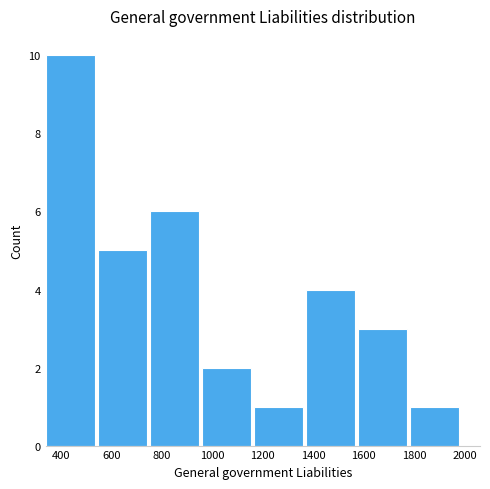

Reading left to right, transcribe this chart: for each bar, give the range it covers on the x-axis and its height. Neither the bar edges nor the heights are printed on the chart, so give them approximately, as read against the axes.

340 to 540: 10
540 to 760: 5
760 to 960: 6
960 to 1160: 2
1160 to 1380: 1
1380 to 1580: 4
1580 to 1780: 3
1780 to 2000: 1